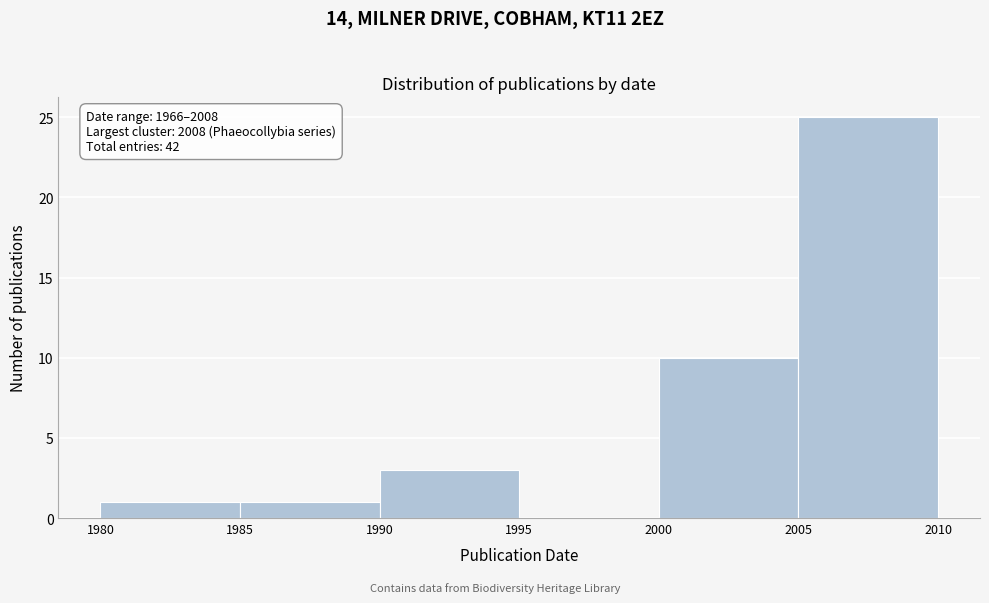

Over which range of the x-axis is the bar tallest?

2005 to 2010